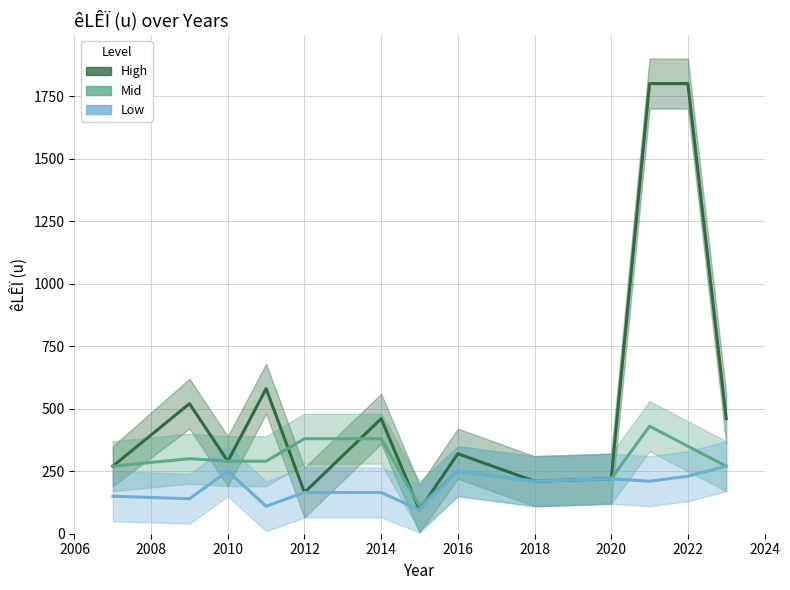

Does the chart display data point markers on the line(s)?

No